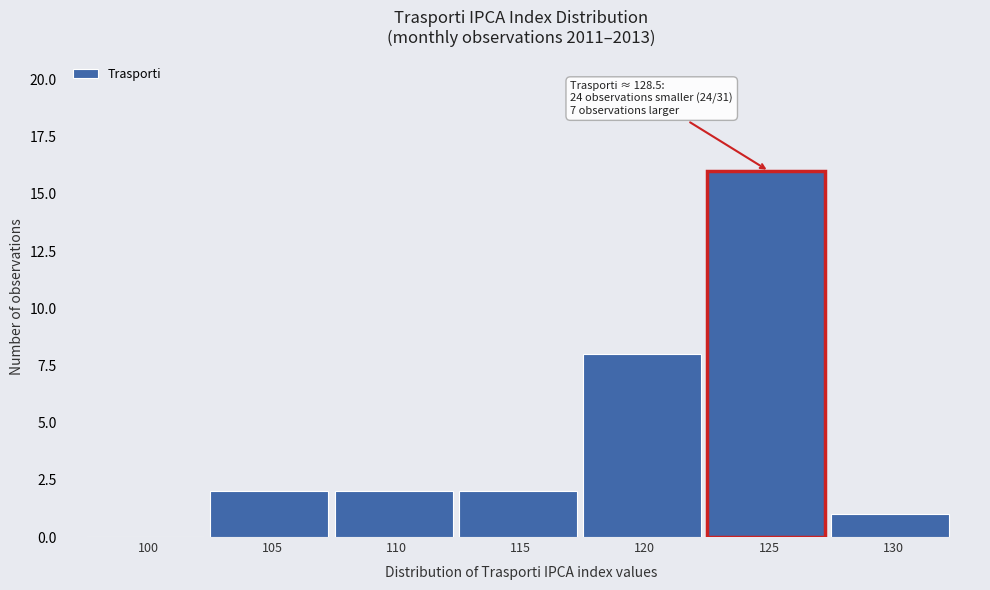

Reading right to left, transcribe all the data shown in this chart.

130=1	125=16	120=8	115=2	110=2	105=2	100=0